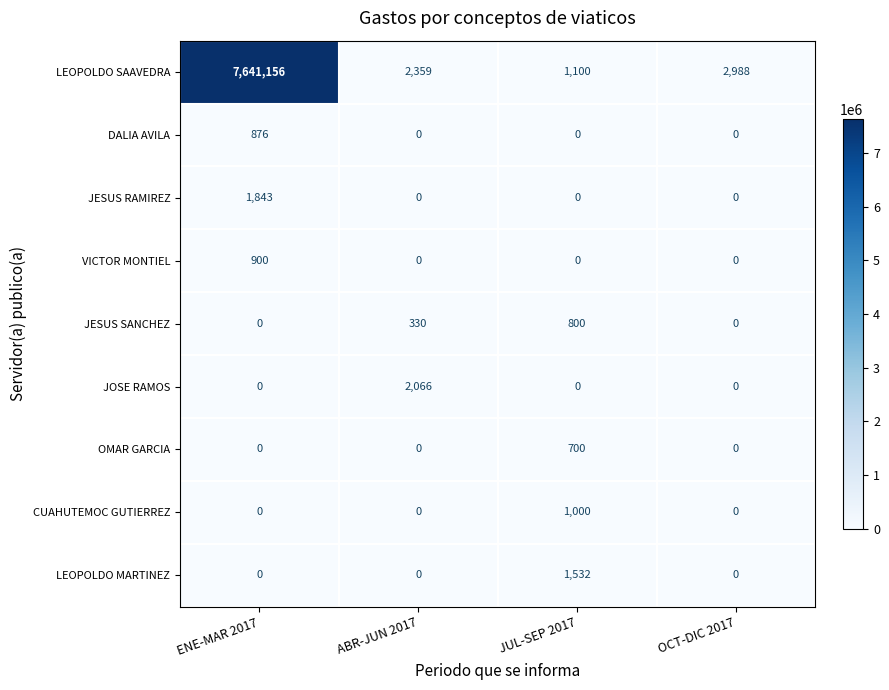

Count the number of categories in the chart.

4